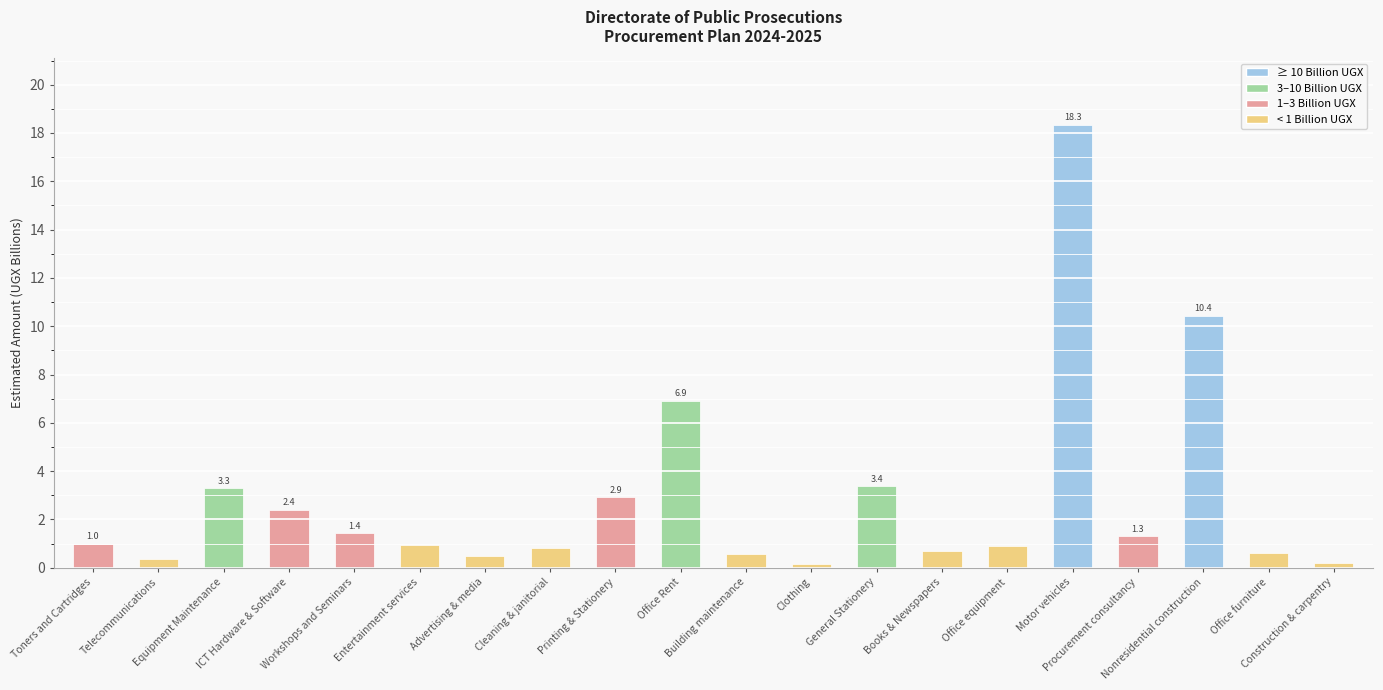

What is the greatest value displayed?

18.3